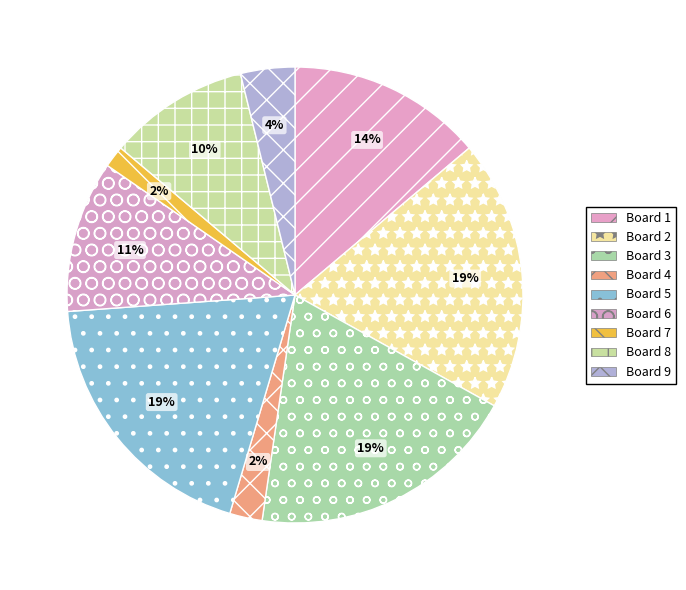

Is it true that Board 8 is 1% of the pie?

False